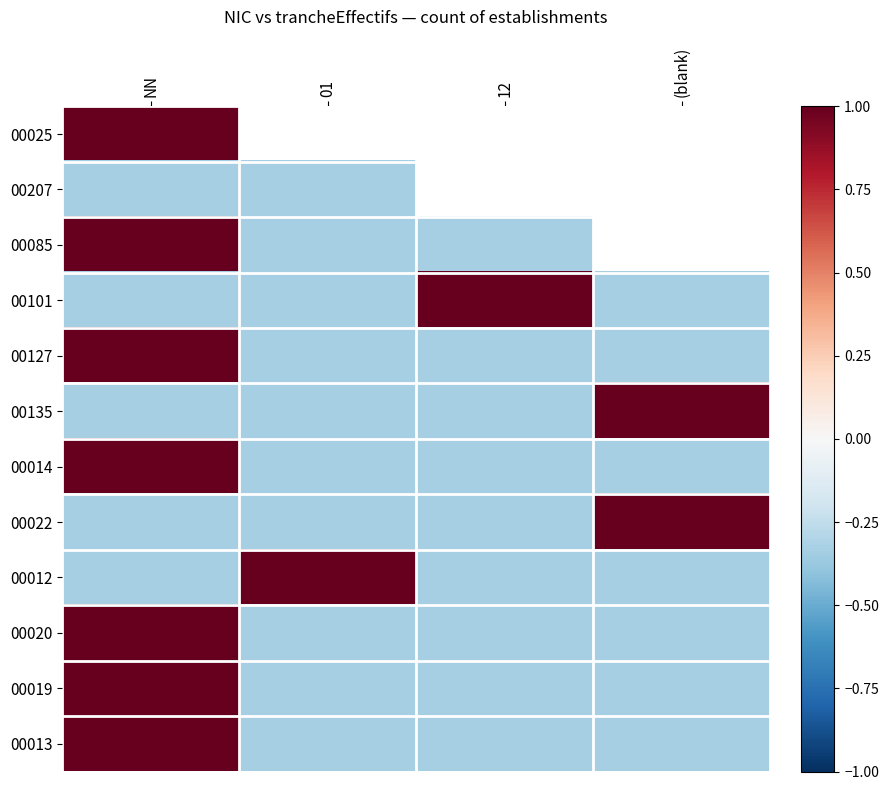

How many data points in 00101 are above 0?

1